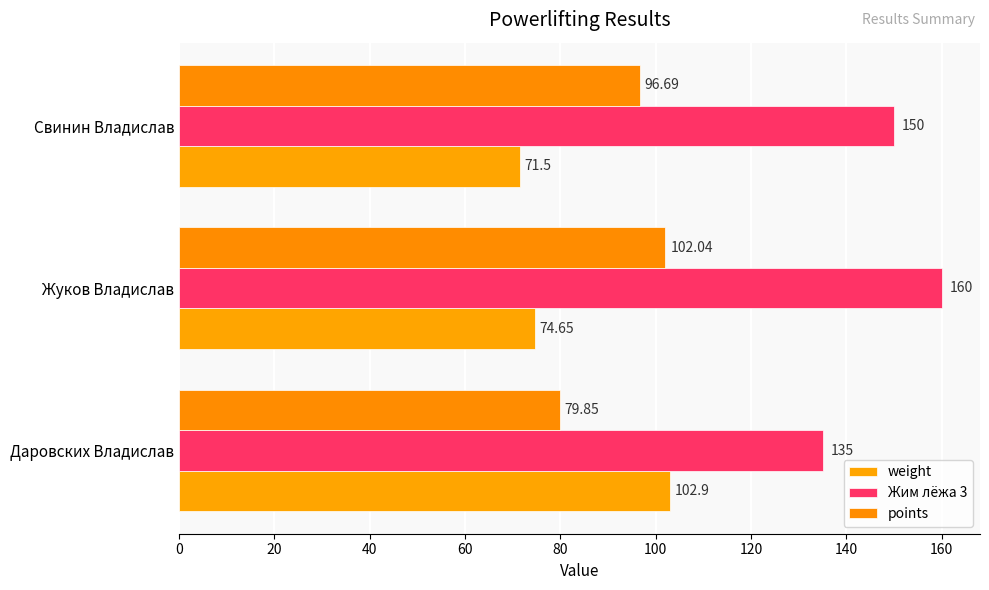

Which series has the largest range (max minus min)?

weight